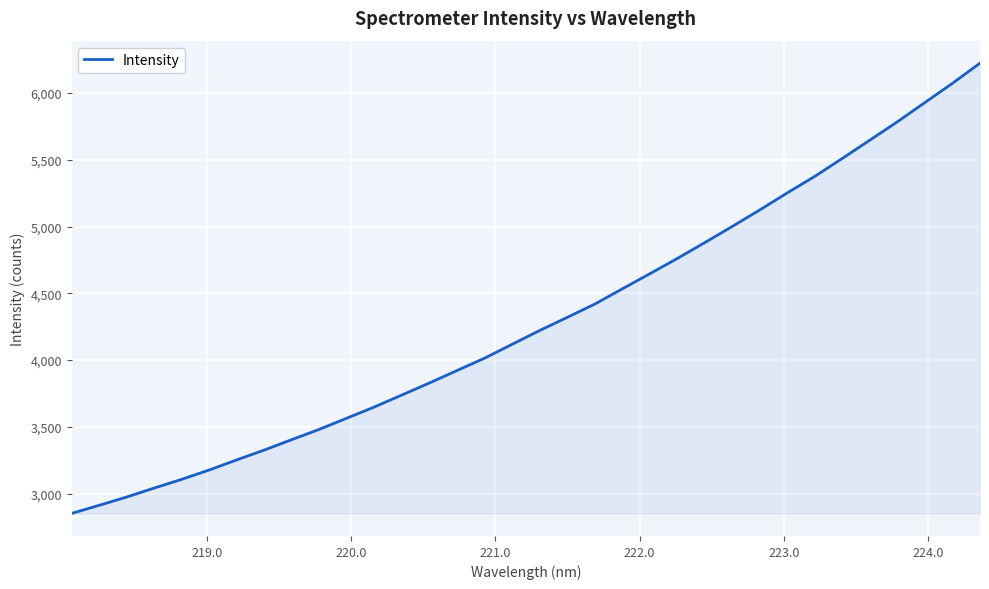

How many lines are shown in the chart?

1